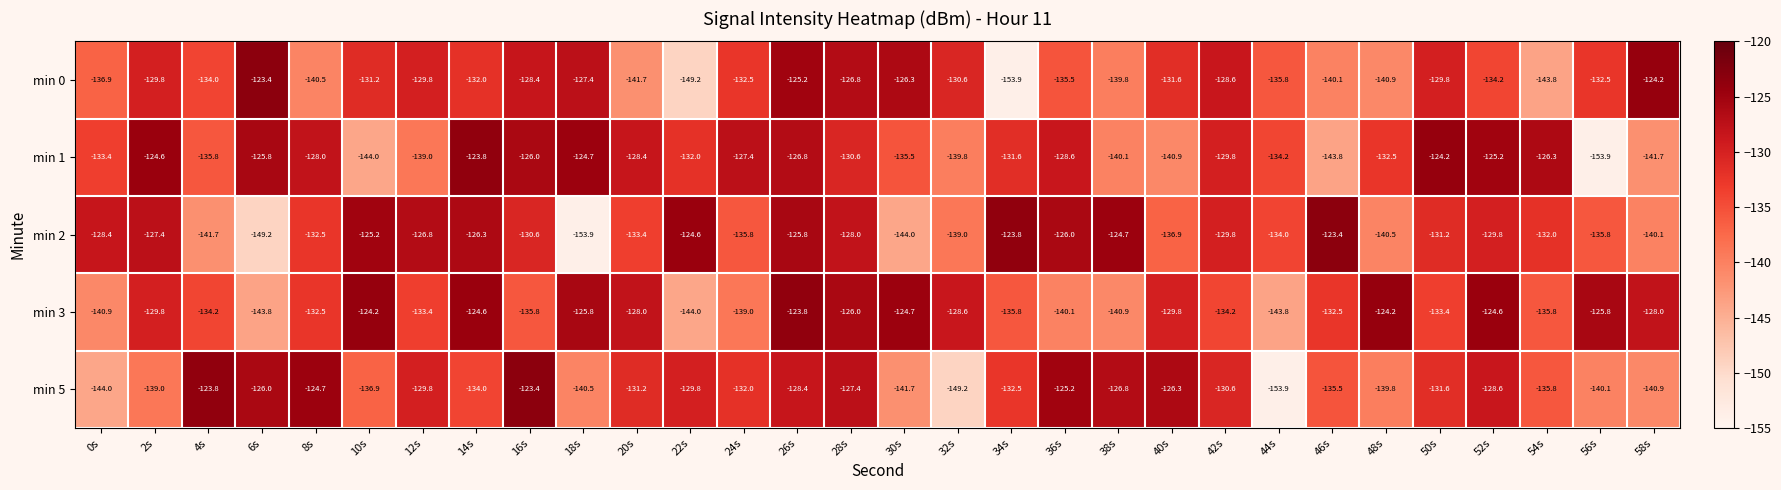

True or false: min 2 has a value of -216.2 at 6s.

False